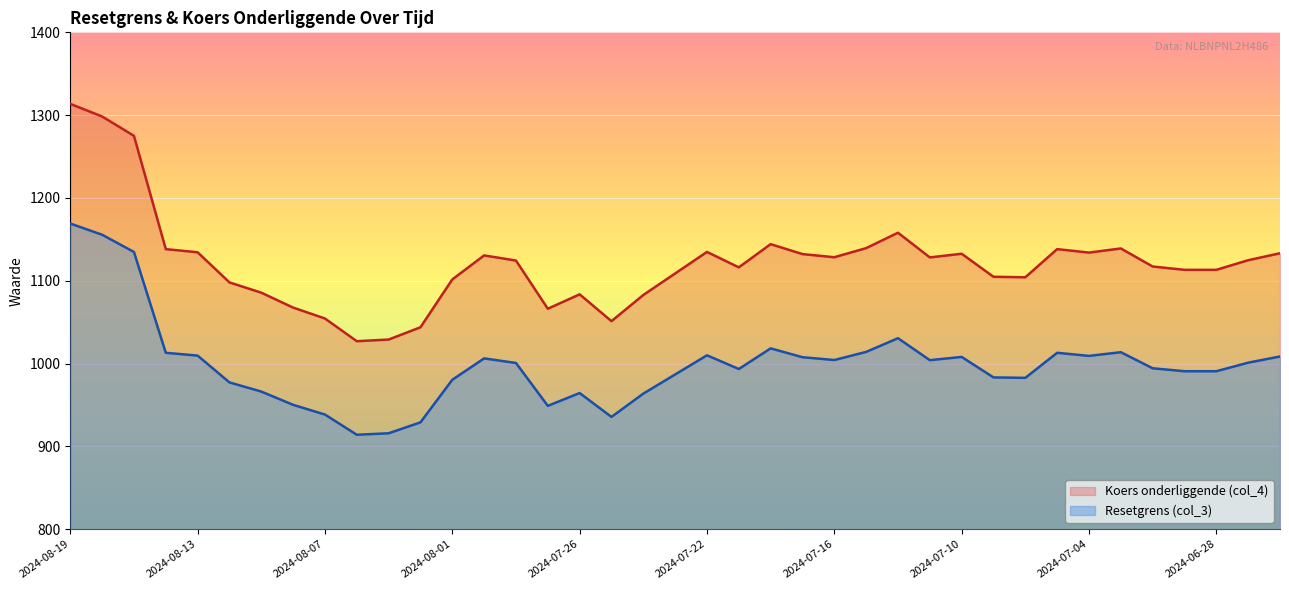

Rank the series by their average value, from highest to lowest.

Koers onderliggende (col_4), Resetgrens (col_3)